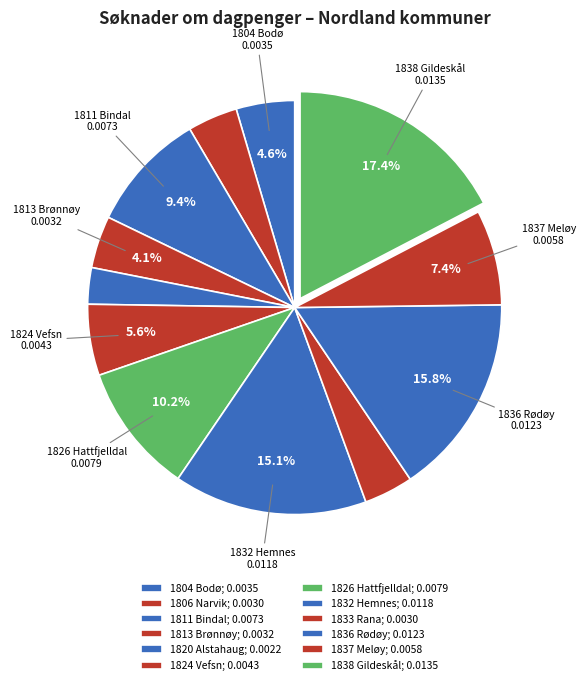

Which category has the biggest portion of the pie?

1838 Gildeskål